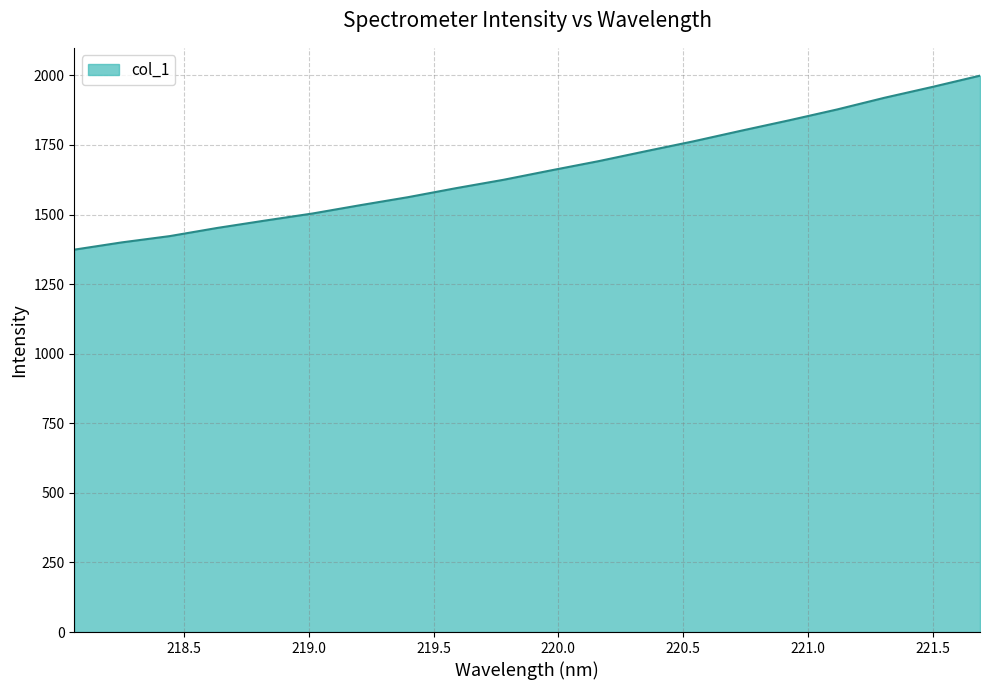

What is the difference between the maximum and minimum values?

625.1